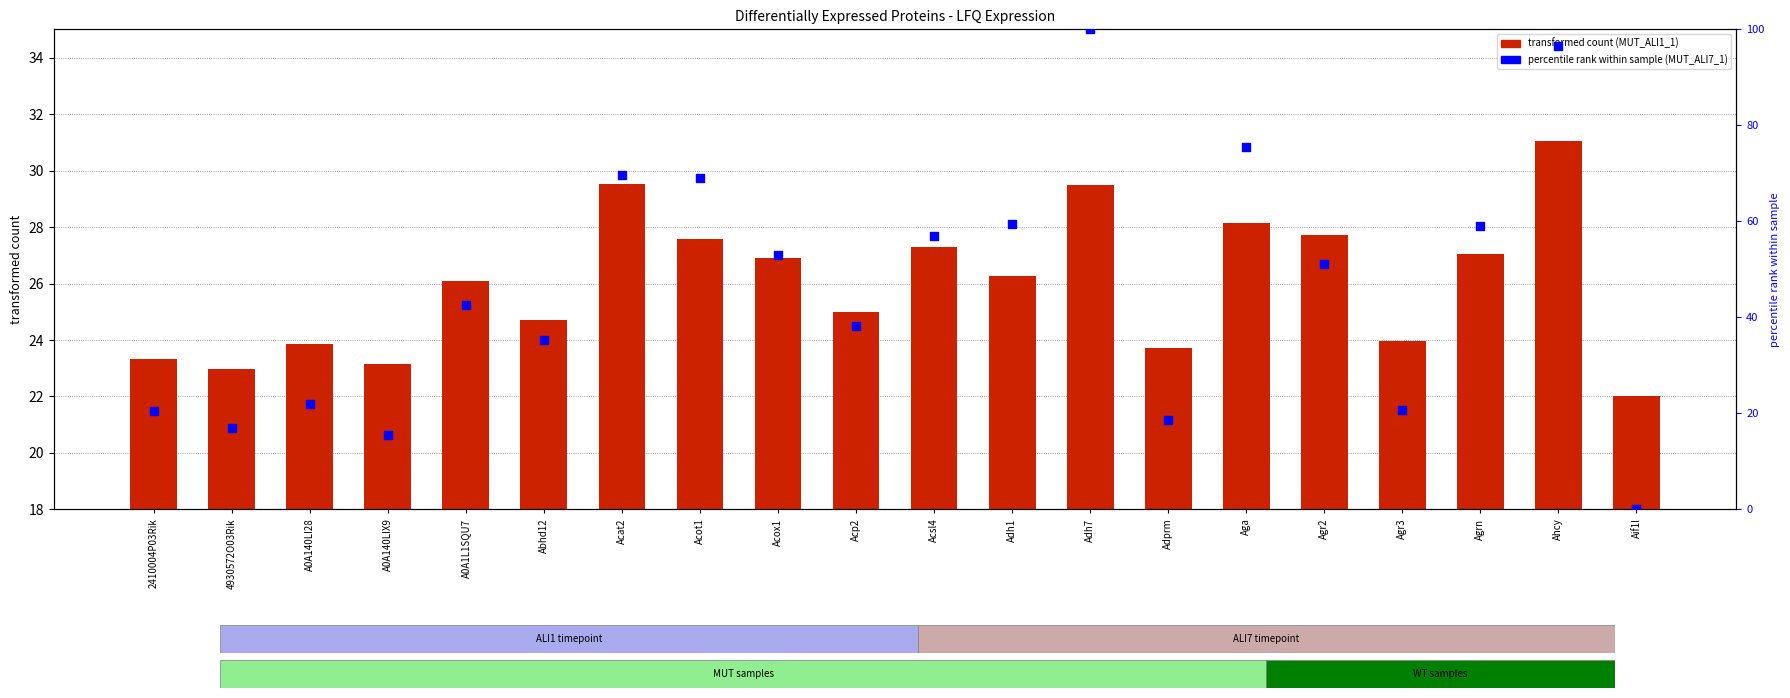

Is the value of MUT_ALI1_1 at A0A1L1SQU7 greater than the value of MUT_ALI7_1 (percentile) at 4930572O03Rik?

Yes